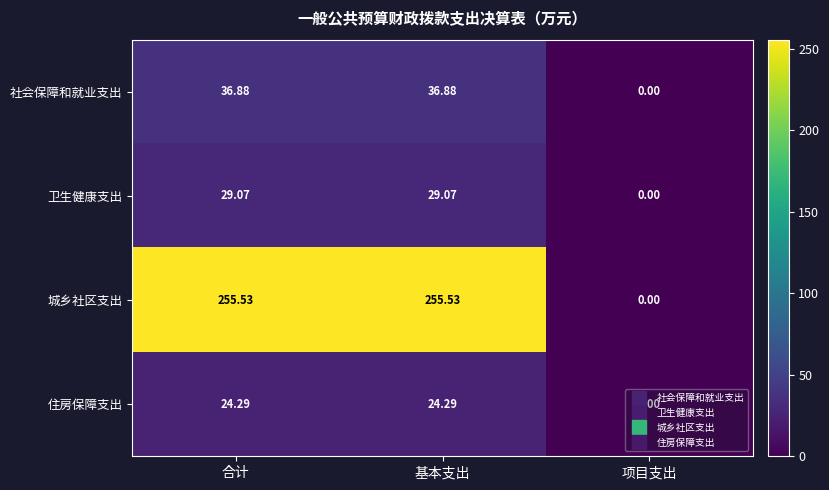

How many data points in 住房保障支出 are less than 24?

1